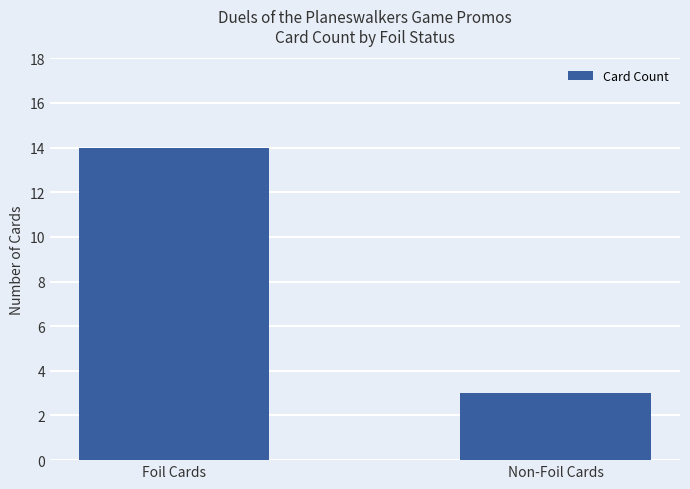

What is the sum of all values?

17